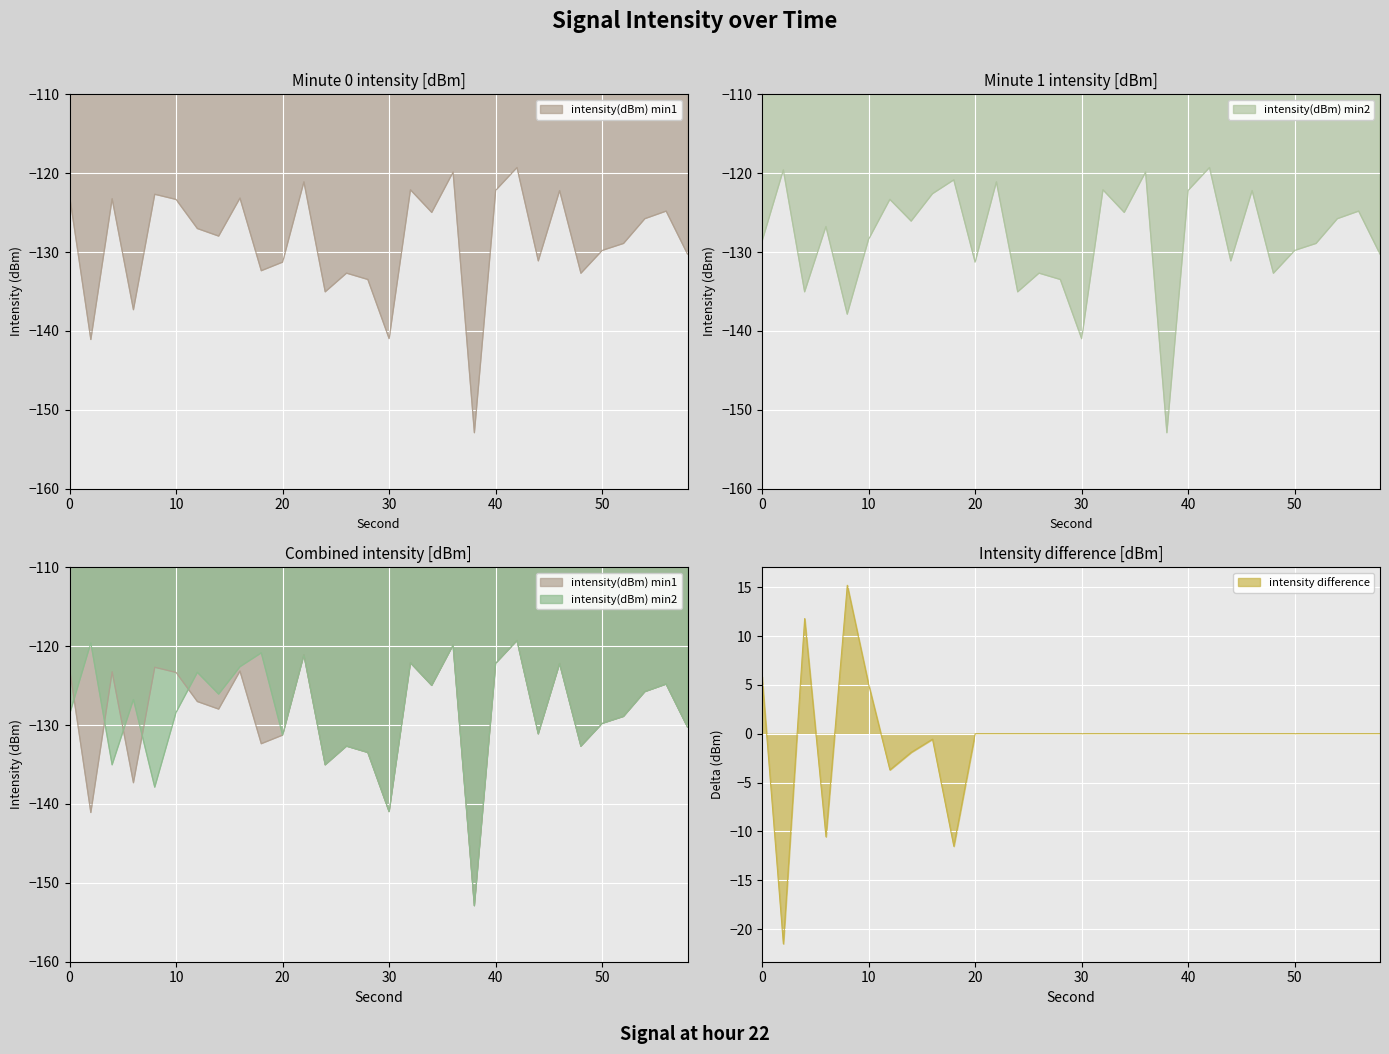

True or false: intensity difference has a value of 0.0 at 30.

True